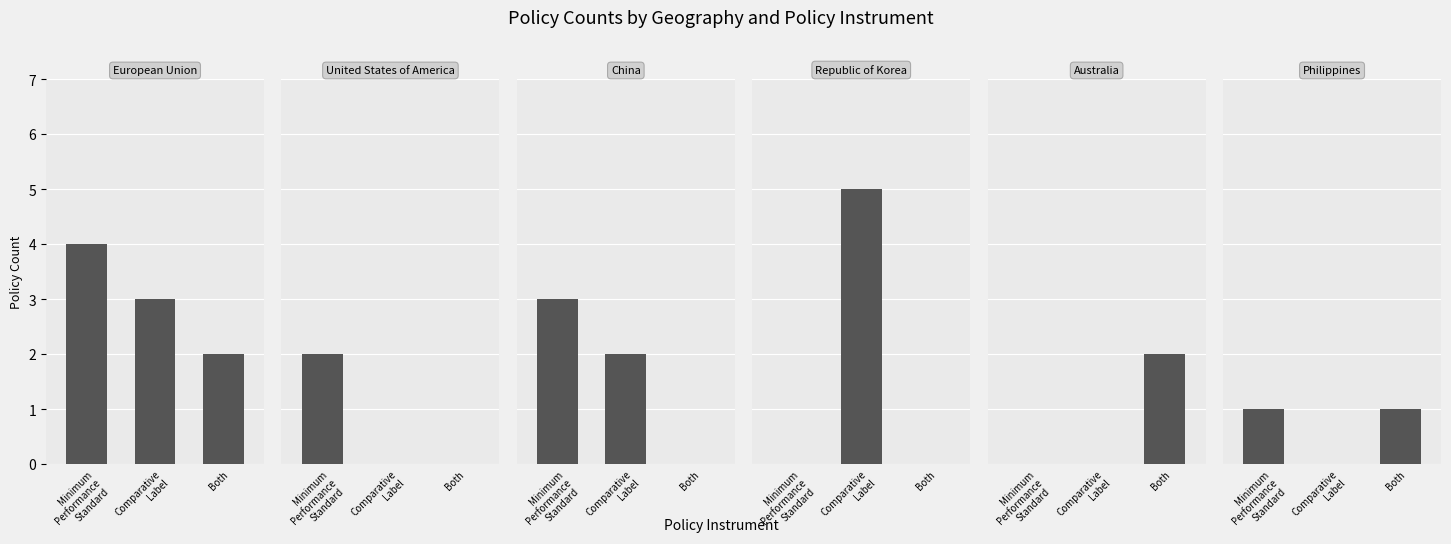

Which category has the lowest value across all series?

Comparative
Label